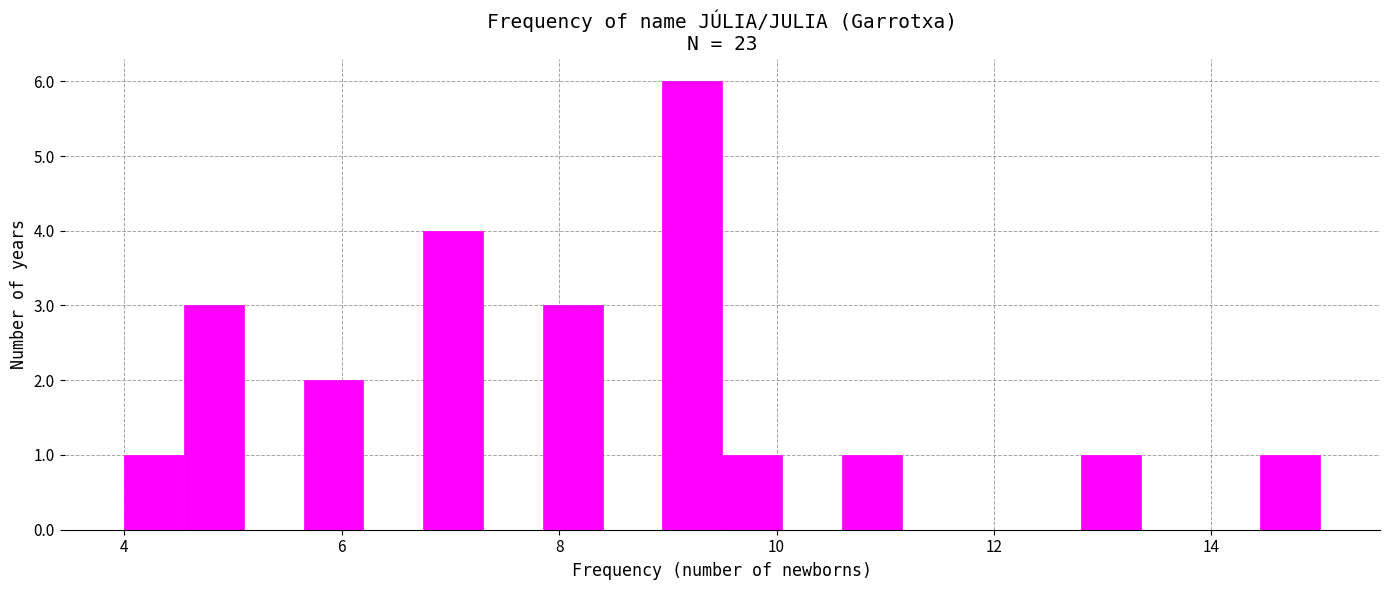

Around what value on the x-axis is the tallest bar? Give the approximate position of its centre, as read against the axis.

9.2